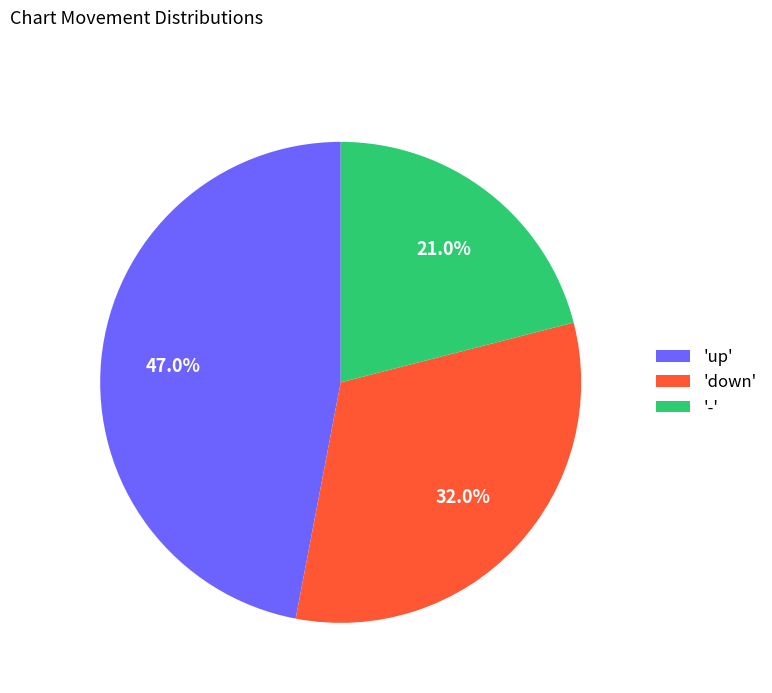

To the nearest percent, what is the average slice percentage?

33%